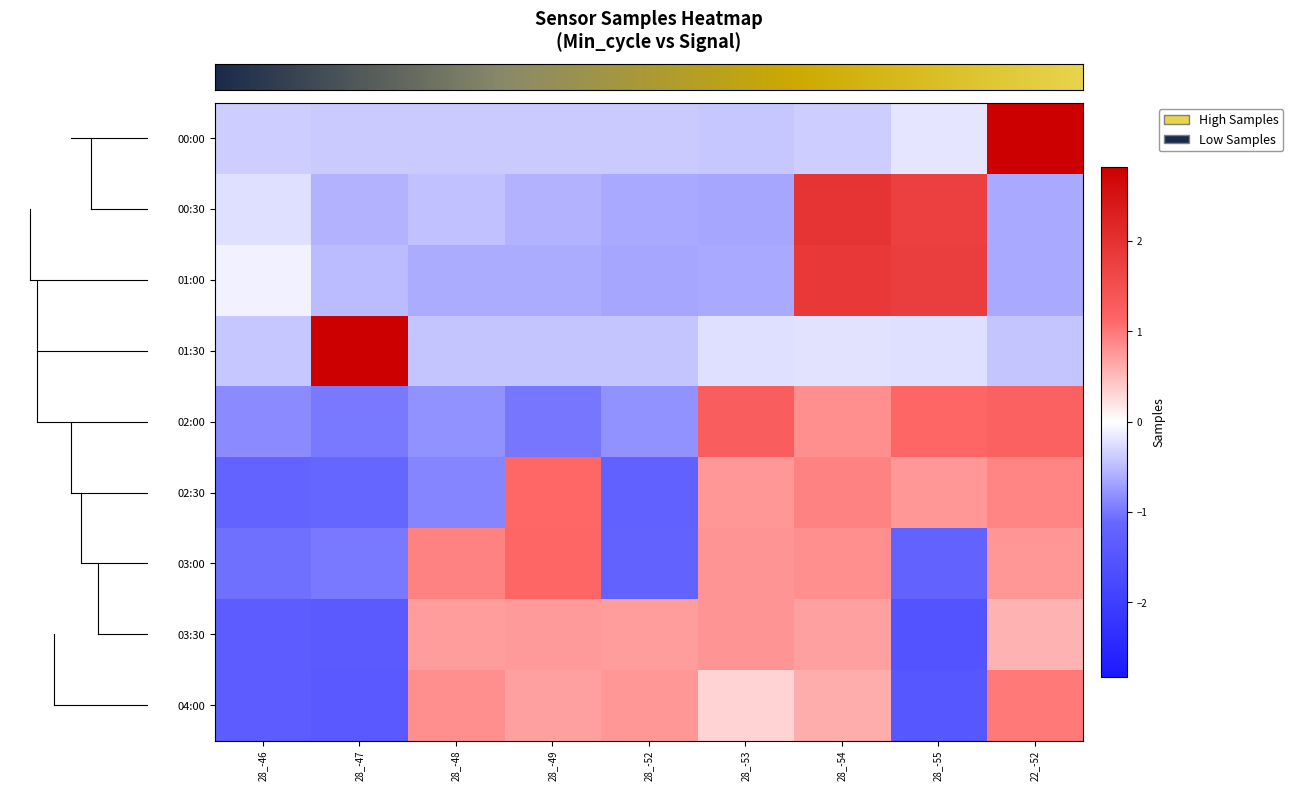

Between 28_-46 and 22_-52, which is larger?

22_-52